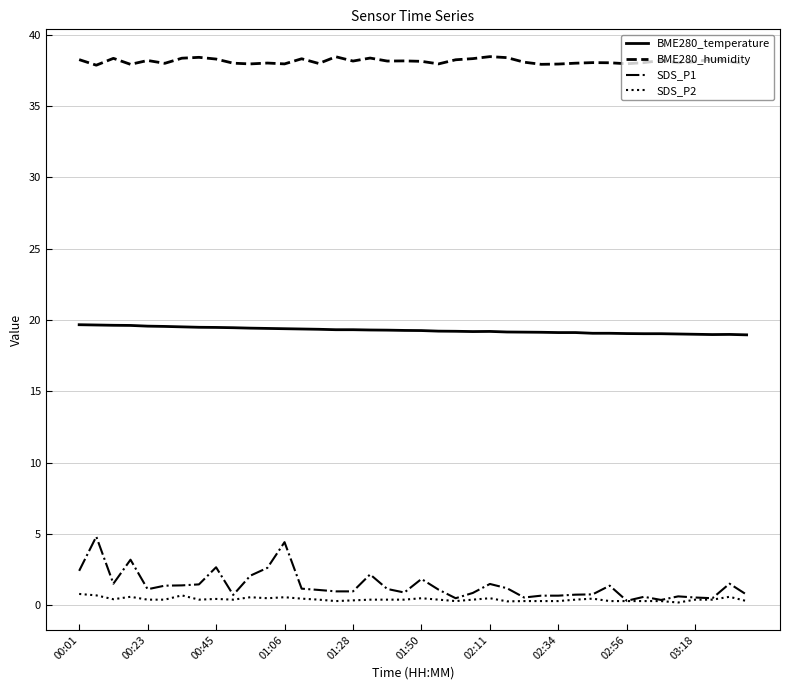

What is the average value of the SDS_P2 series?

0.4